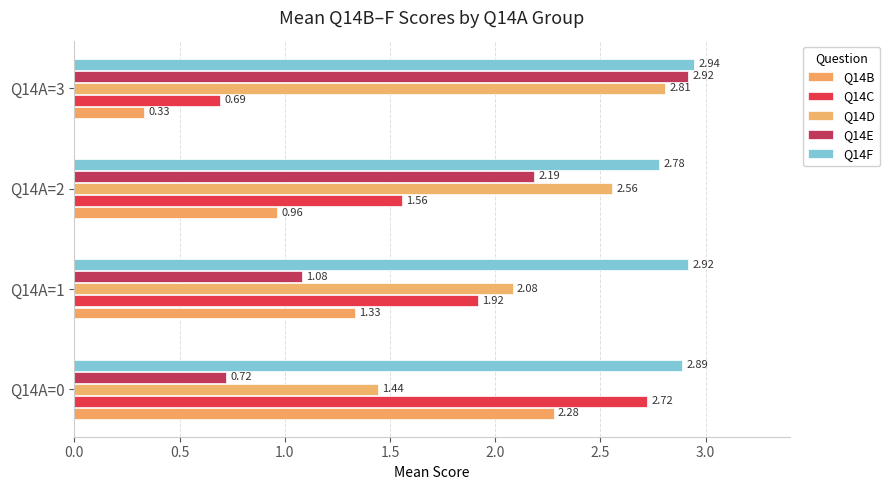

How many data points in Q14C are less than 1?

1